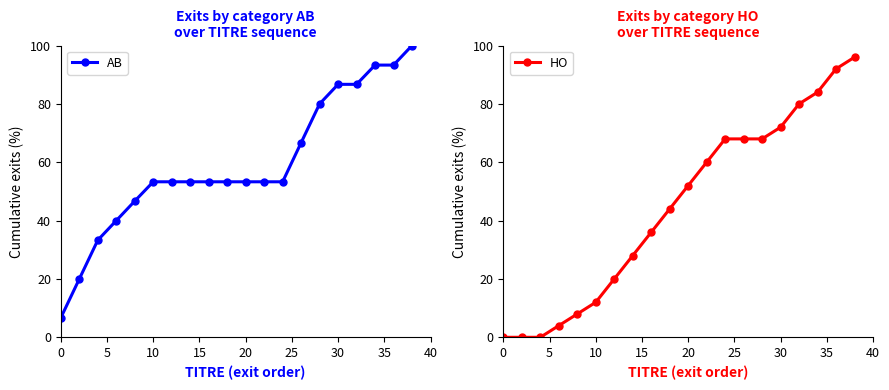

How many times do HO and AB cross each other?

2